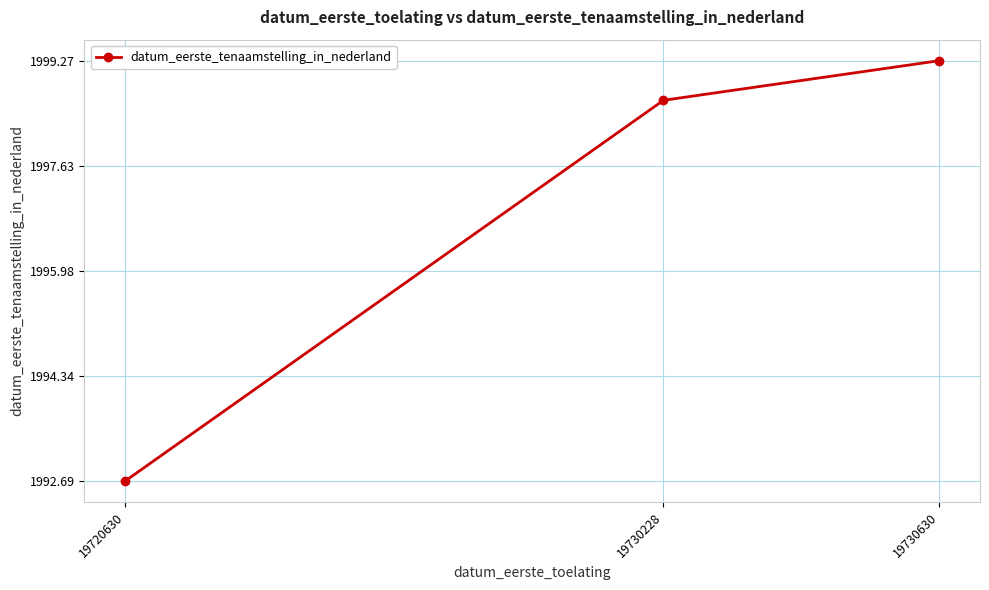

Is it true that the value at 19730630 is 1999.3?

True